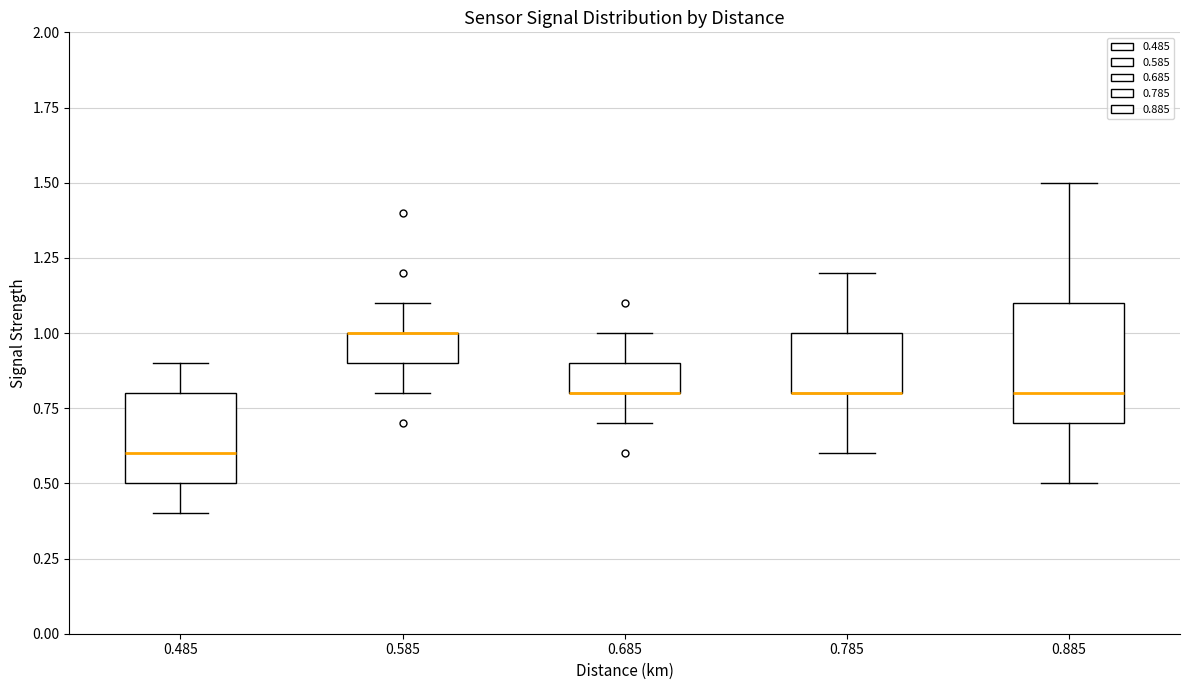

Where is the lower edge of the box at x = 0.585 on the y-axis? The values are not printed on the chart, so give them approximately, as read against the axis.

0.9